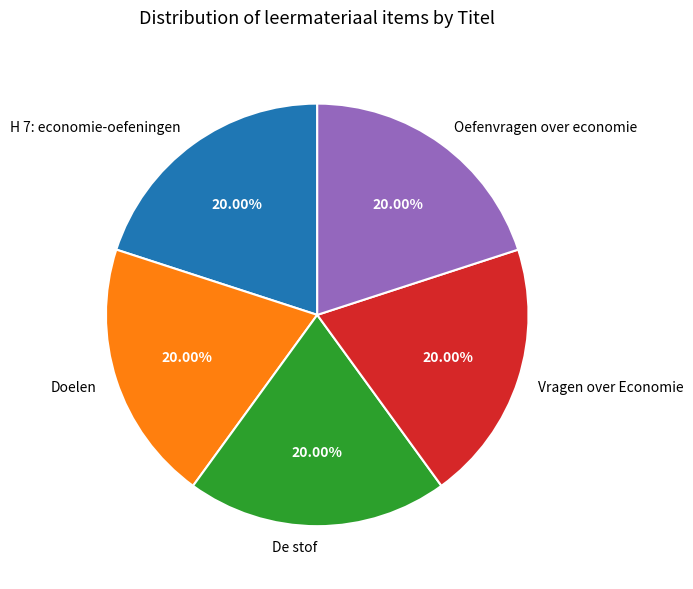

What percentage is the H 7: economie-oefeningen slice, to the nearest percent?

20%